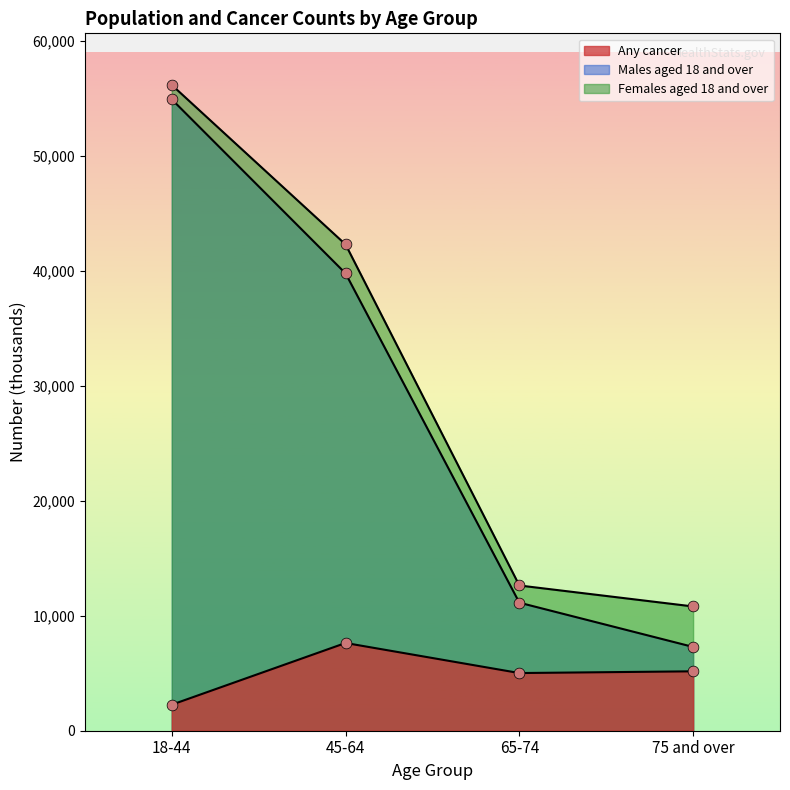

Which series has the largest total across all categories?

Females aged 18 and over